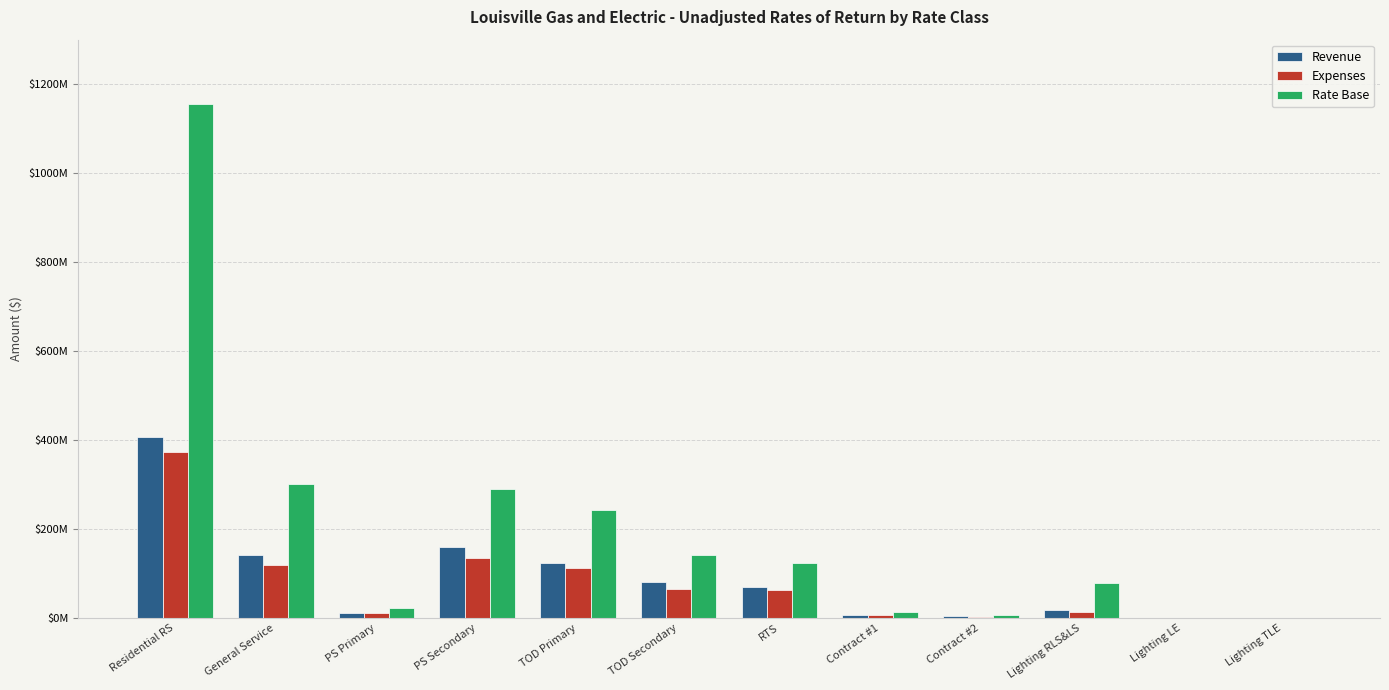

What is the greatest value displayed?

1155681281.3